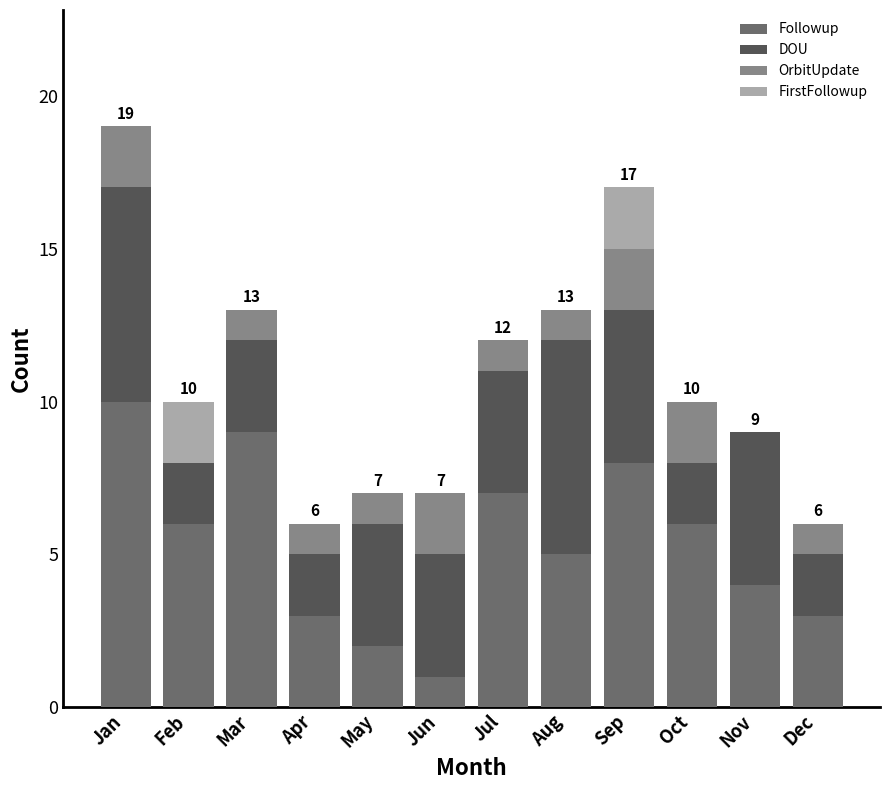

At which label is Followup closest to 5?

Aug